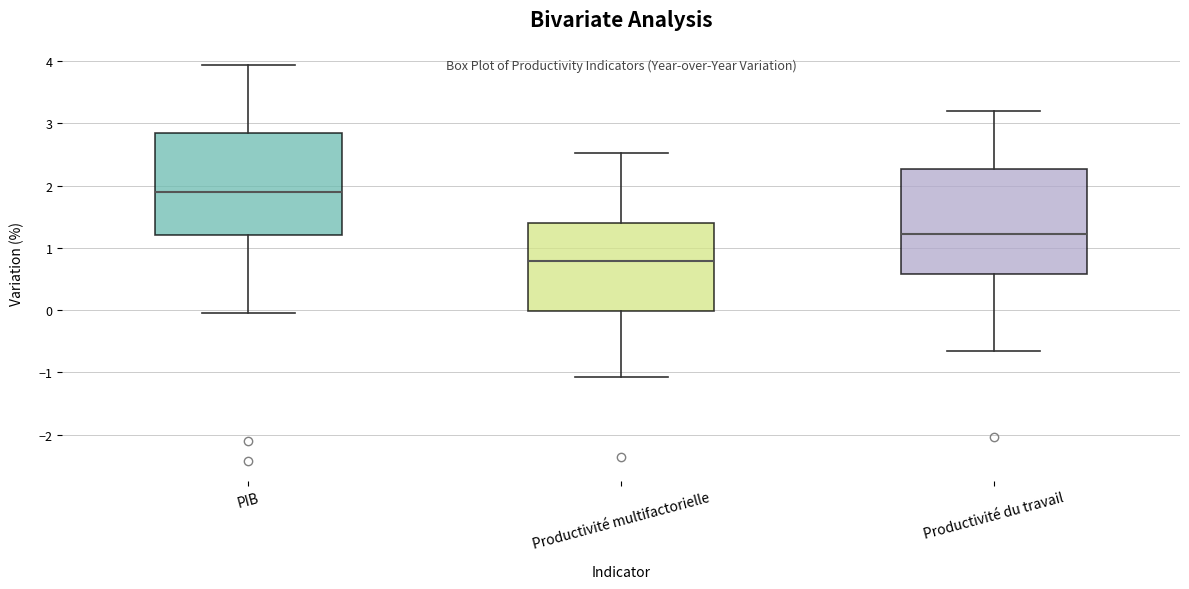

Reading left to right, read every box against the y-axis: the position of its median line, the range the box covers, and the ends of its whiskers. The values are not printed on the chart, so give them approximately, as read against the axis.

PIB: median 1.9, box 1.2 to 2.8, whiskers 0.0 to 3.9
Productivité multifactorielle: median 0.8, box 0.0 to 1.4, whiskers -1.1 to 2.5
Productivité du travail: median 1.2, box 0.6 to 2.3, whiskers -0.6 to 3.2